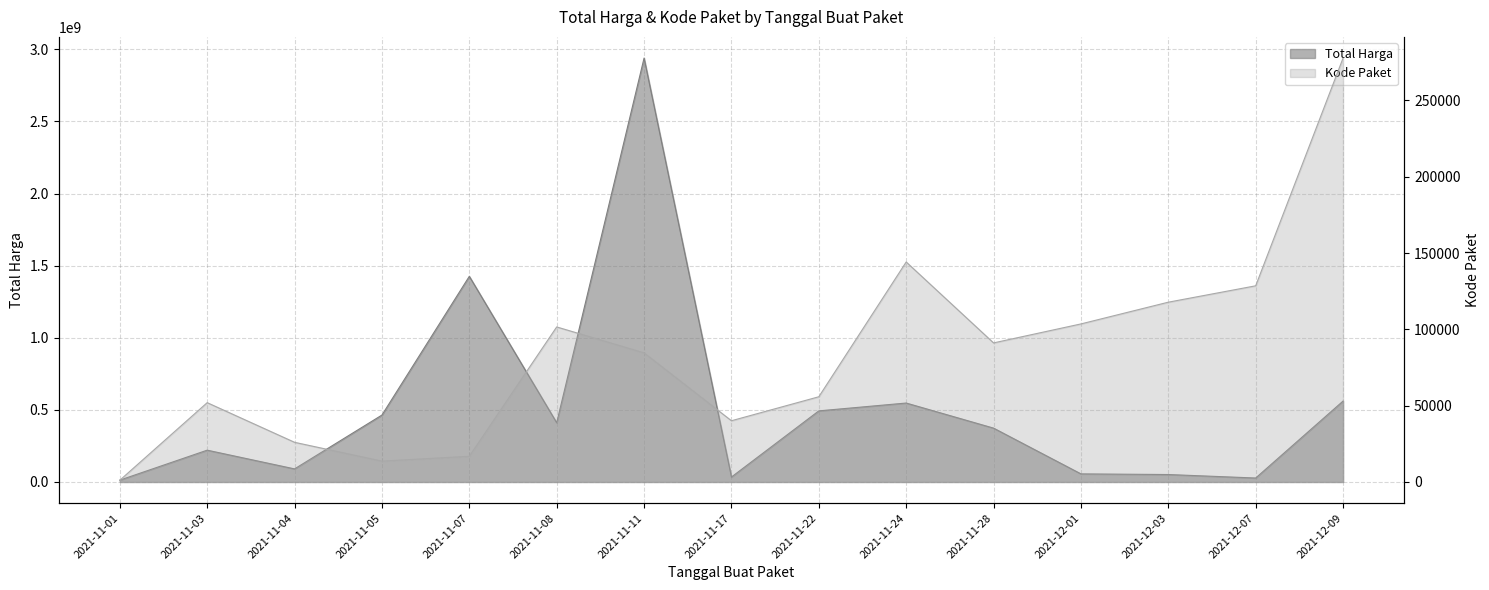

Which category has the highest value across all series?

2021-11-11